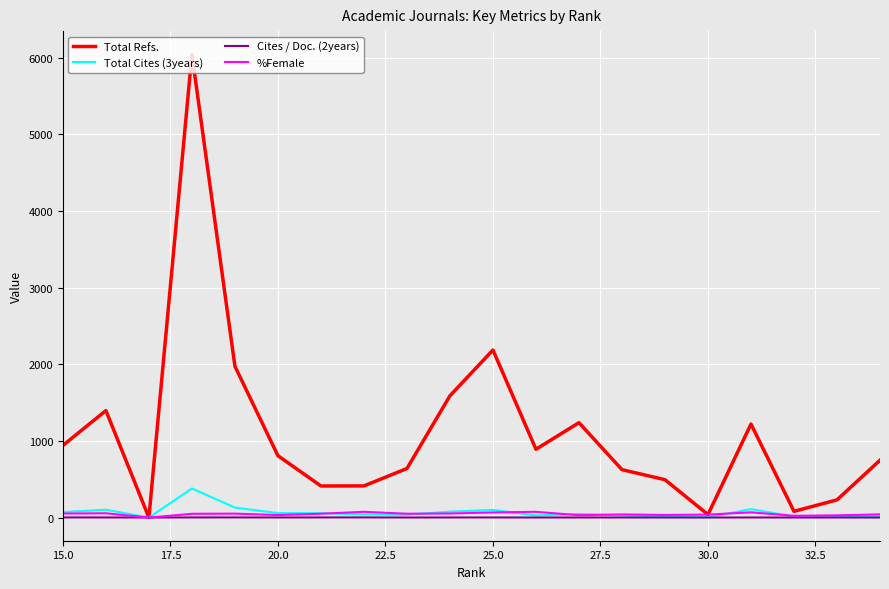

True or false: Total Refs. and Total Cites (3years) intersect in this chart.

False